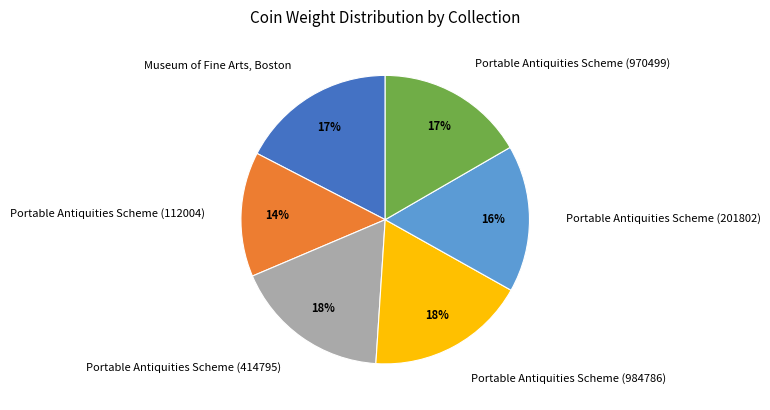

Between Portable Antiquities Scheme (970499) and Portable Antiquities Scheme (112004), which is larger?

Portable Antiquities Scheme (970499)